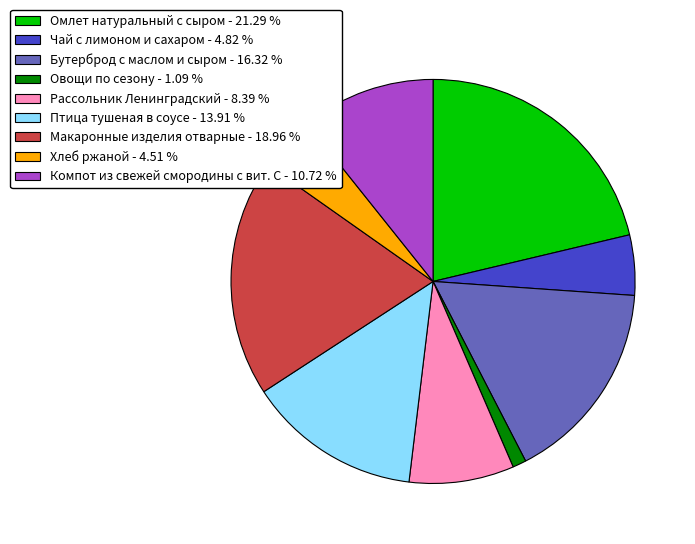

Which slice is the smallest?

Овощи по сезону